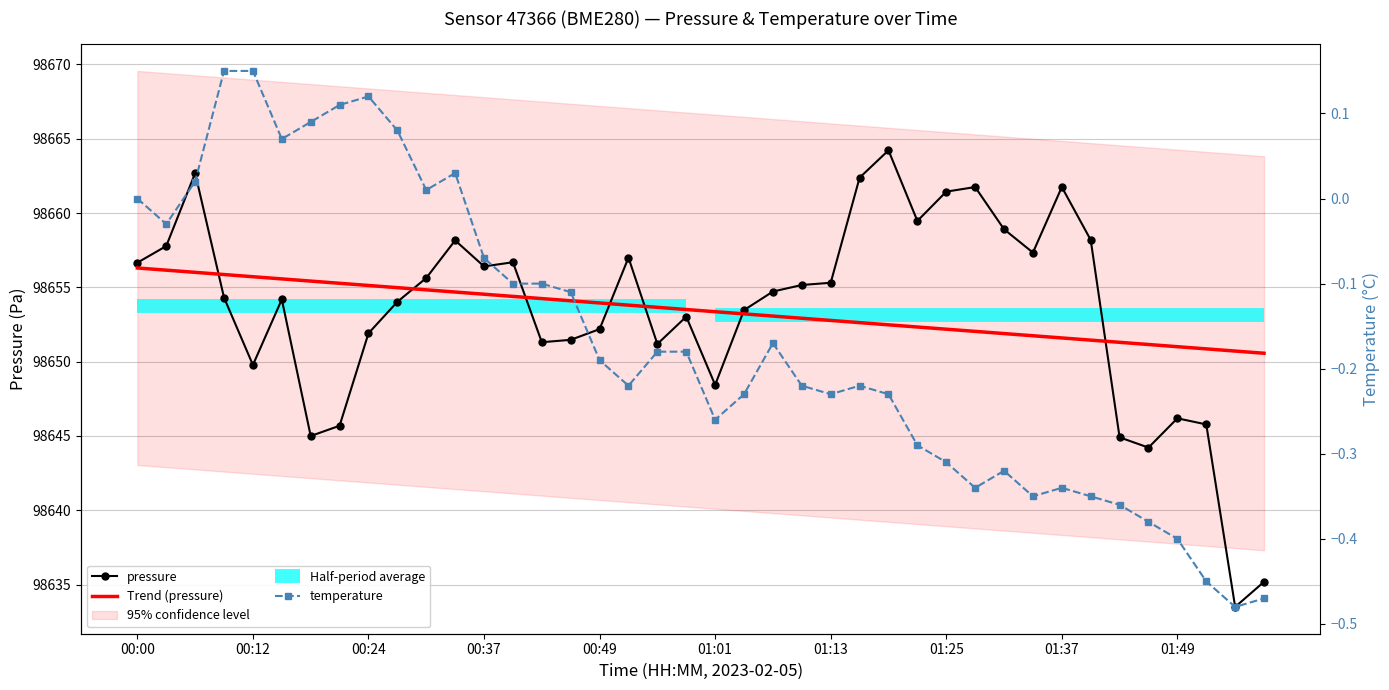

True or false: Trend (pressure) has a value of 52094.3 at 11.

False